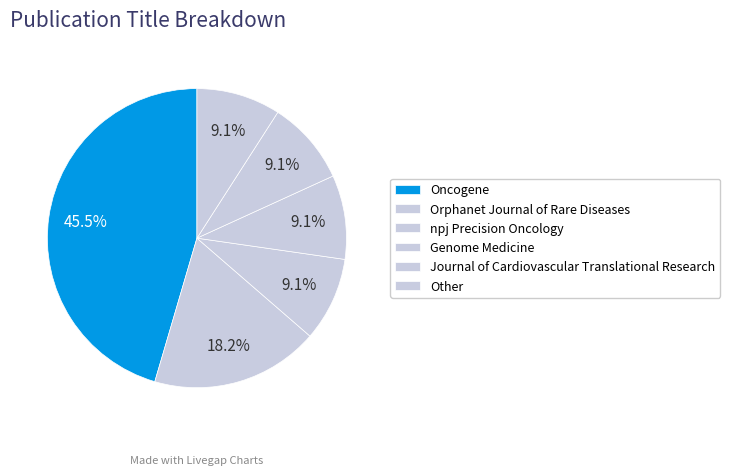

What is the change in value from Orphanet Journal of Rare Diseases to Journal of Cardiovascular Translational Research?

-1